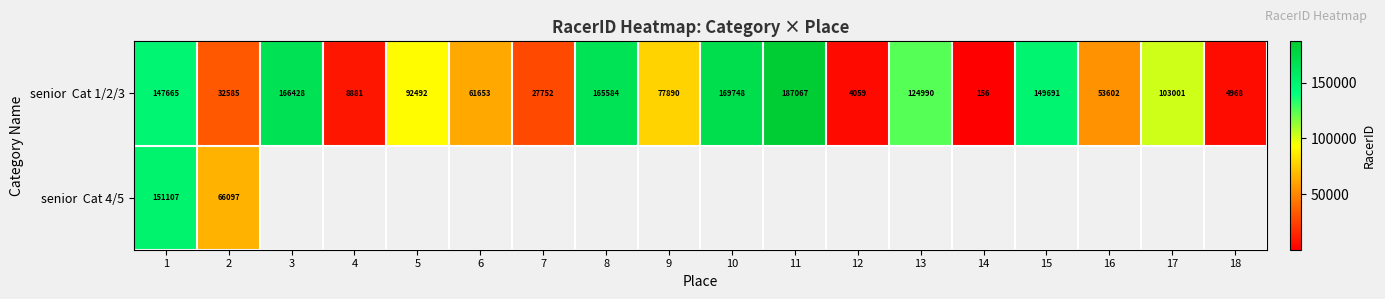

What is the approximate value of senior Cat 1/2/3 at 14?

156.0